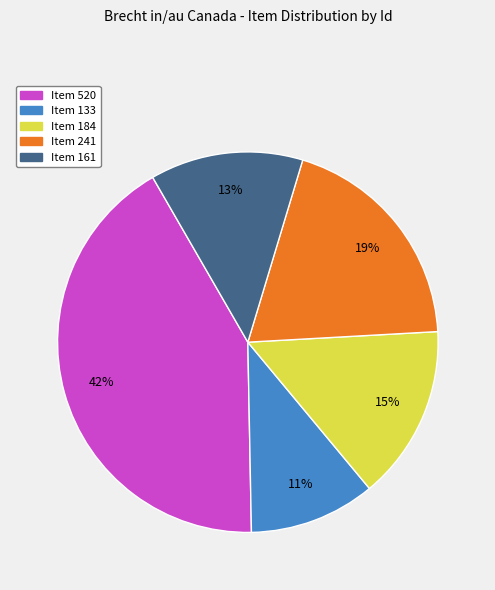

To the nearest percent, what is the average slice percentage?

20%